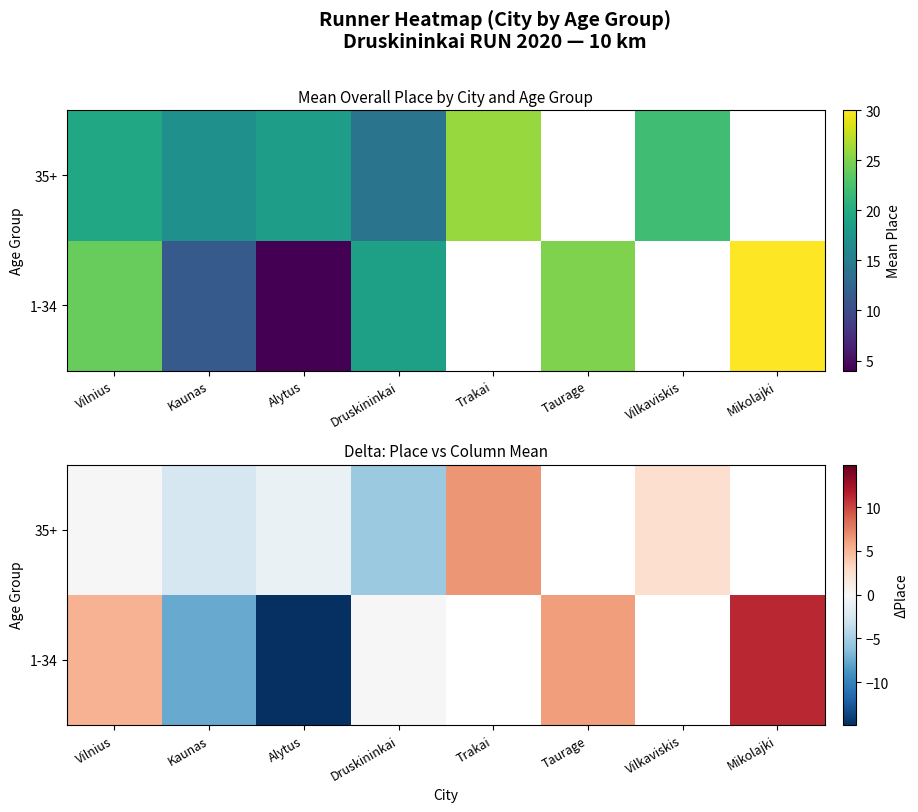

How many values in 1-34 are above zero?

3